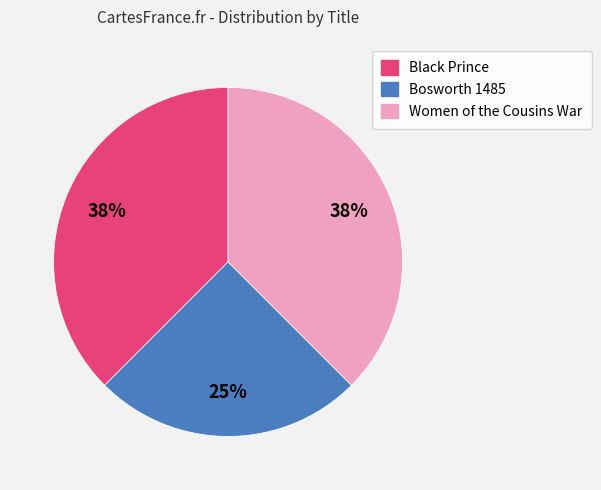

Is there a majority slice in this chart?

No